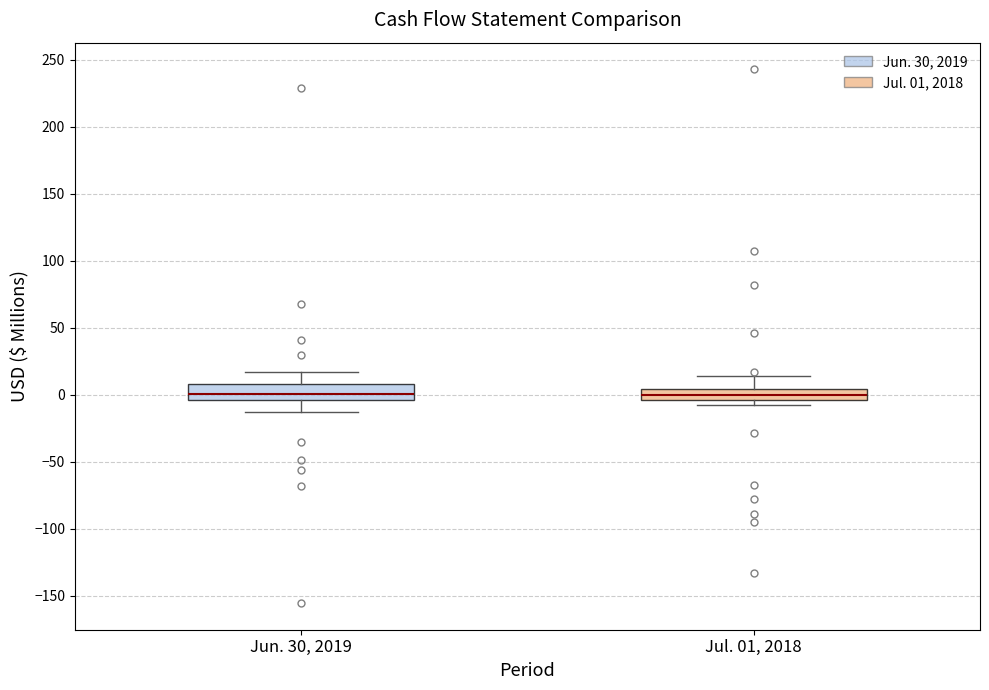

Reading left to right, read every box against the y-axis: the position of its median line, the range the box covers, and the ends of its whiskers. The values are not printed on the chart, so give them approximately, as read against the axis.

Jun. 30, 2019: median 0, box -5 to 10, whiskers -15 to 15
Jul. 01, 2018: median 0, box -5 to 5, whiskers -10 to 15